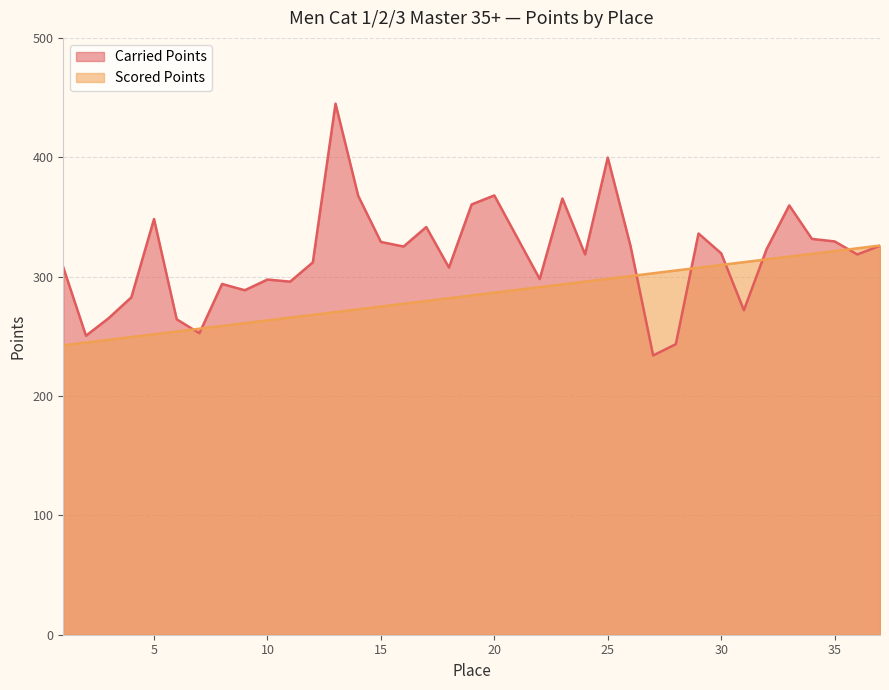

Between 37 and 17, which is larger?

17